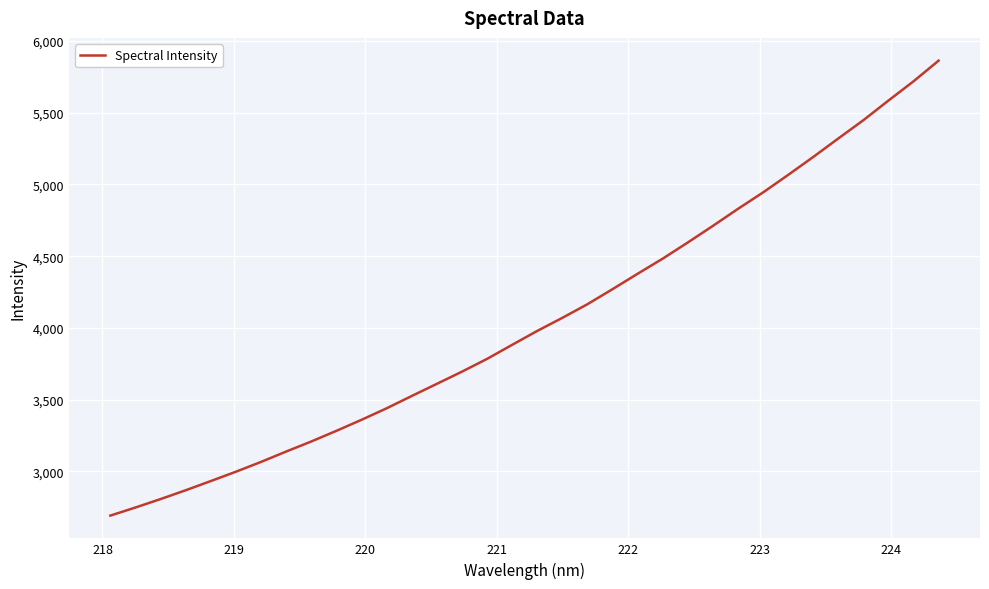

What is the maximum value shown in the chart?

5862.7